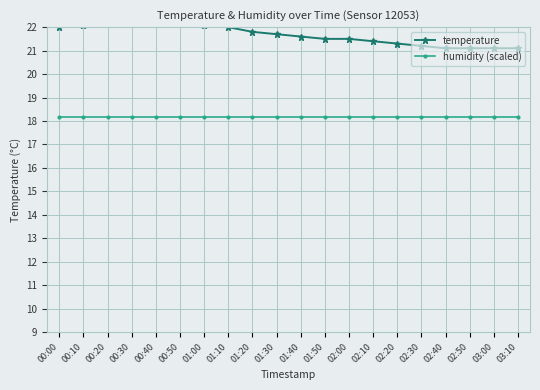

List the series in order of their overall mean, lowest first.

humidity (scaled), temperature